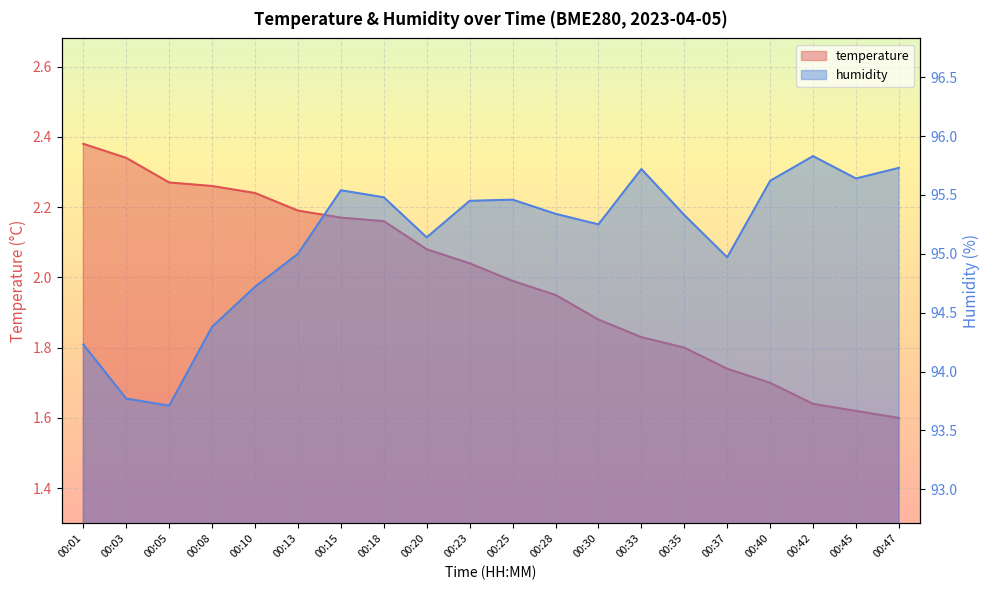

What is the value of the temperature point at the 20th from the left?

1.6